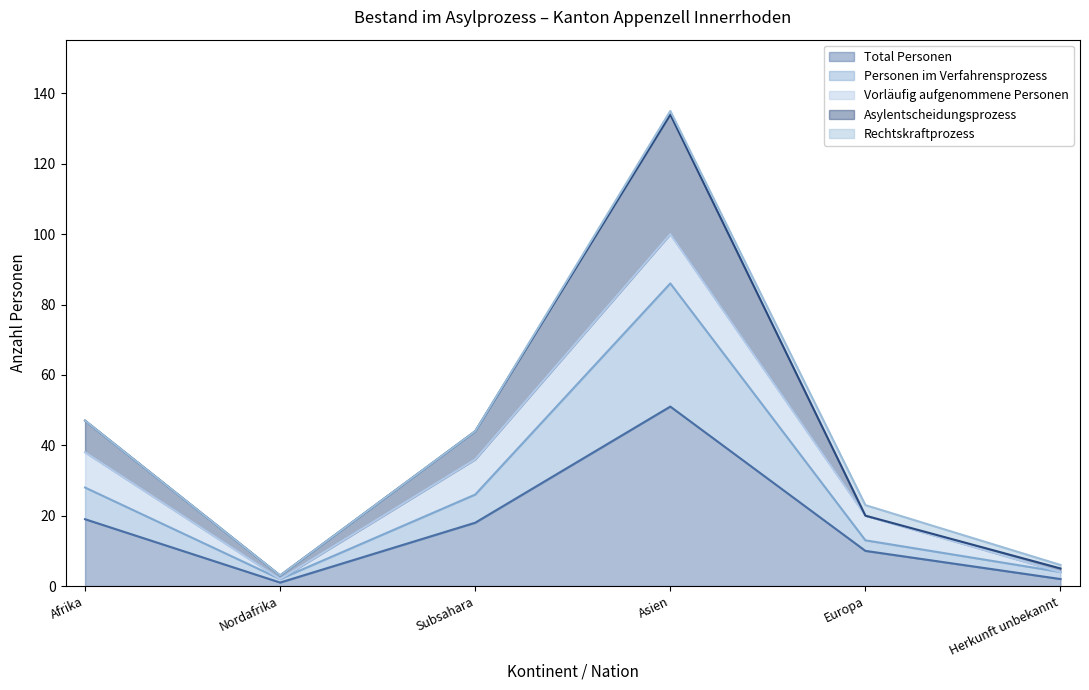

What position from the left is Nordafrika?

2